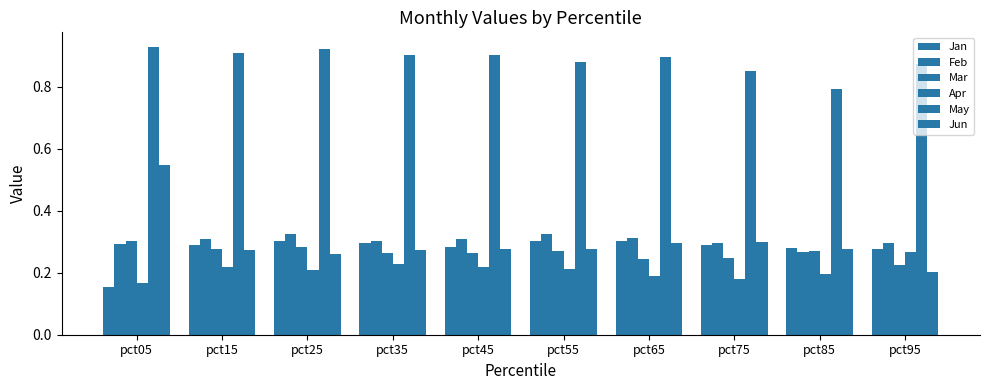

At which category is the sum across all series the highest?

pct05